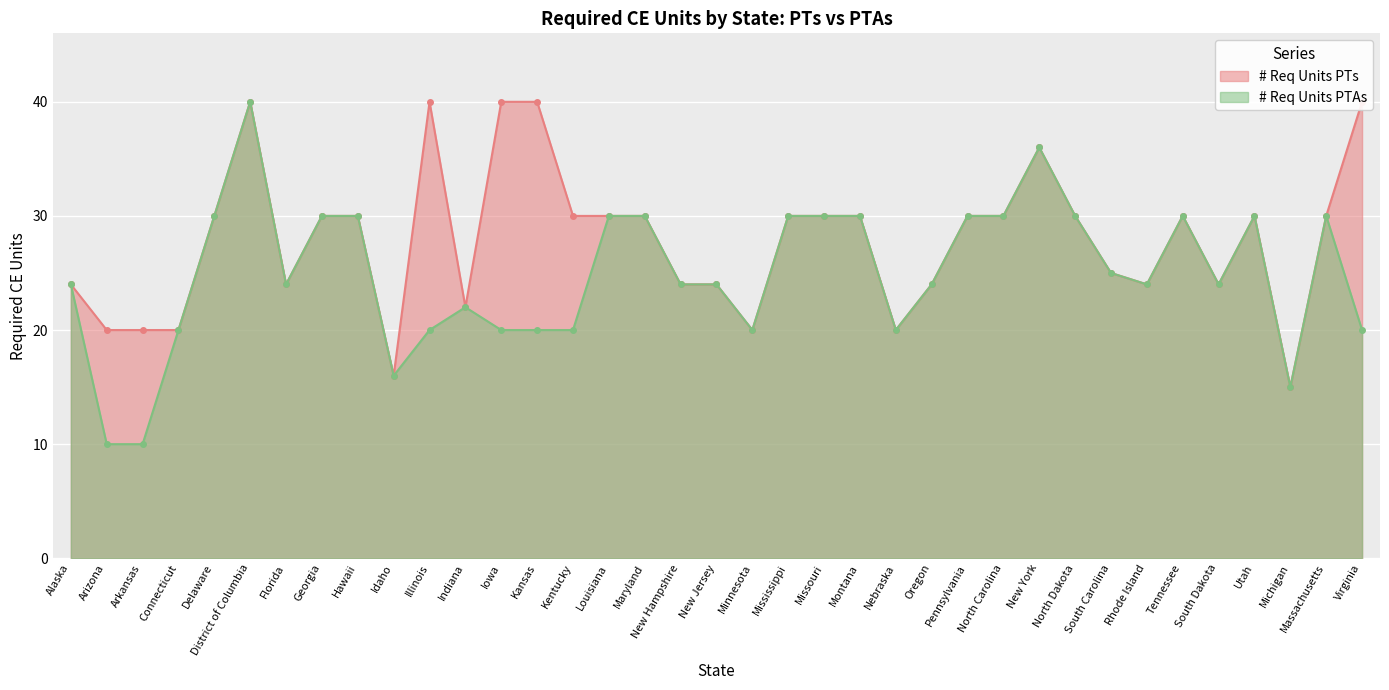

How many data points in # Req Units PTs are above 30?

6